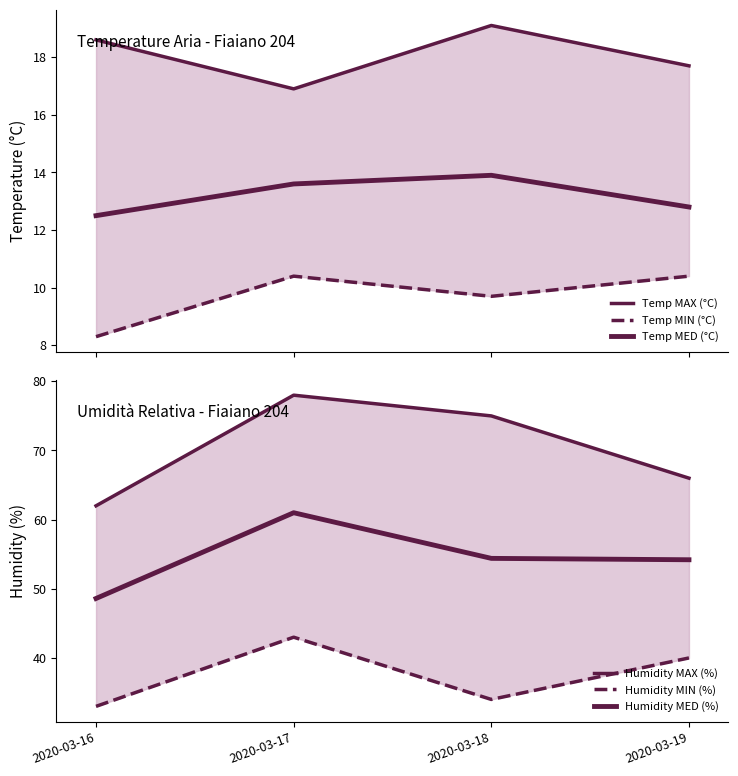

Is the value of Temp MED (°C) at 2020-03-18 greater than the value of Humidity MIN (%) at 2020-03-17?

No